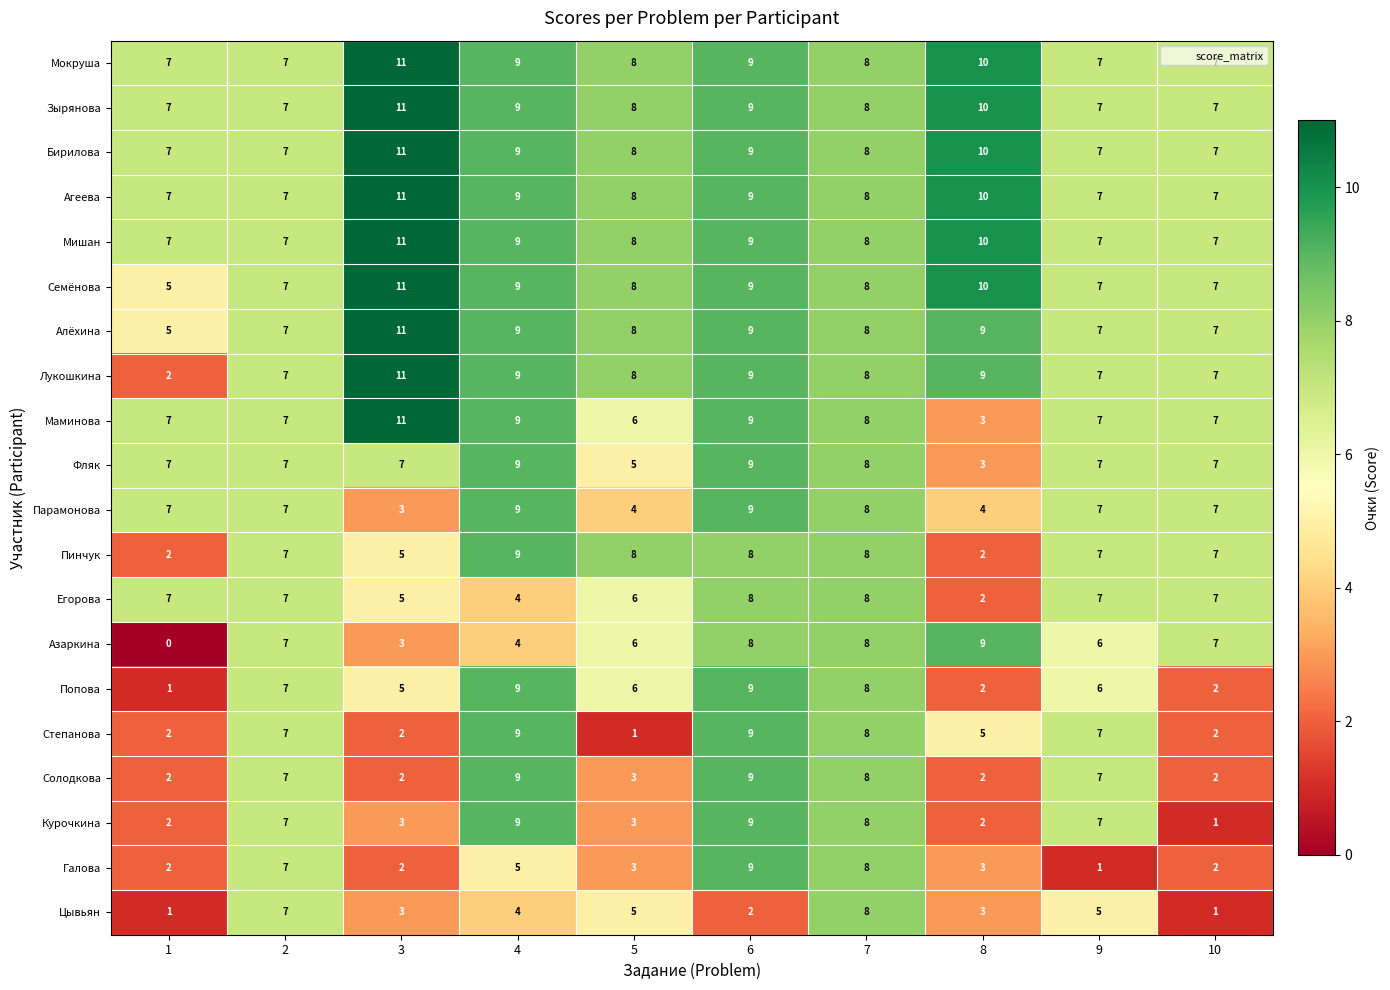

At which label is Галова closest to 5?

4